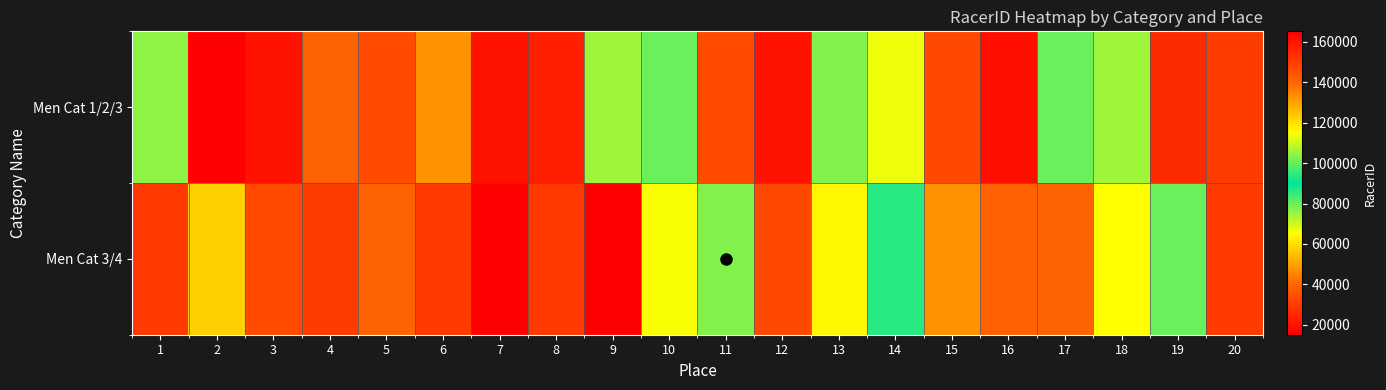

At which category does the chart reach its minimum across all series?

2